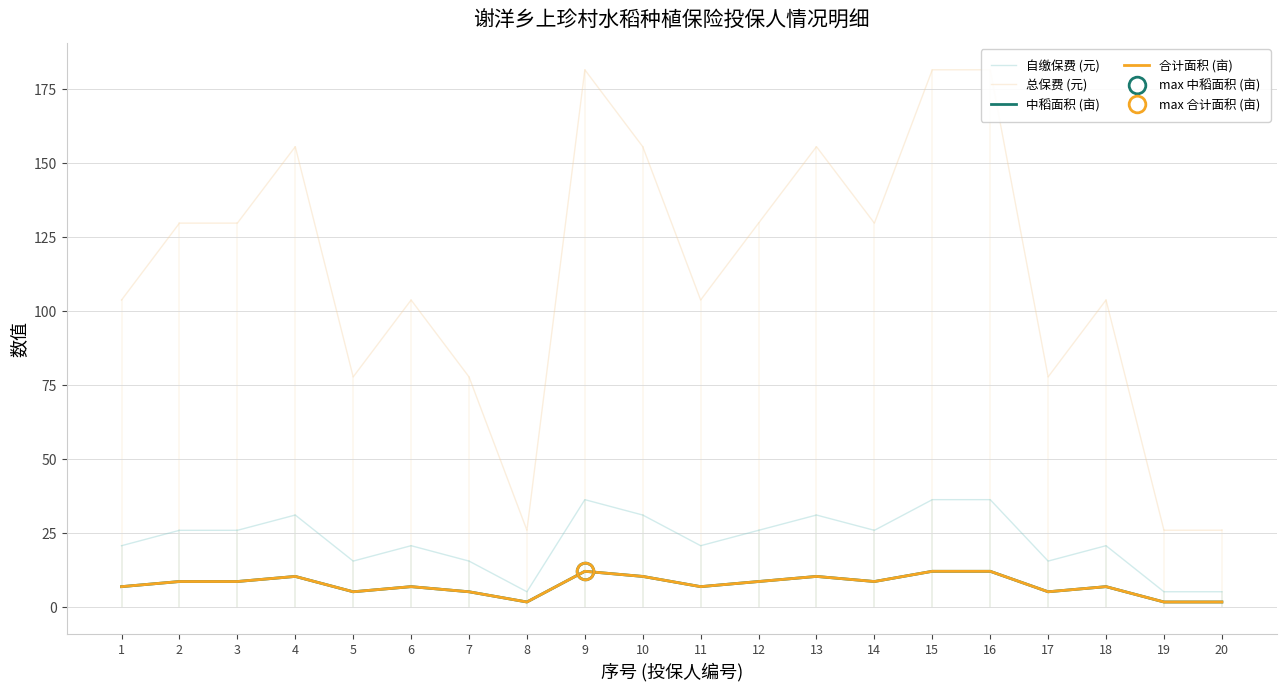

What is the smallest value displayed?

1.7